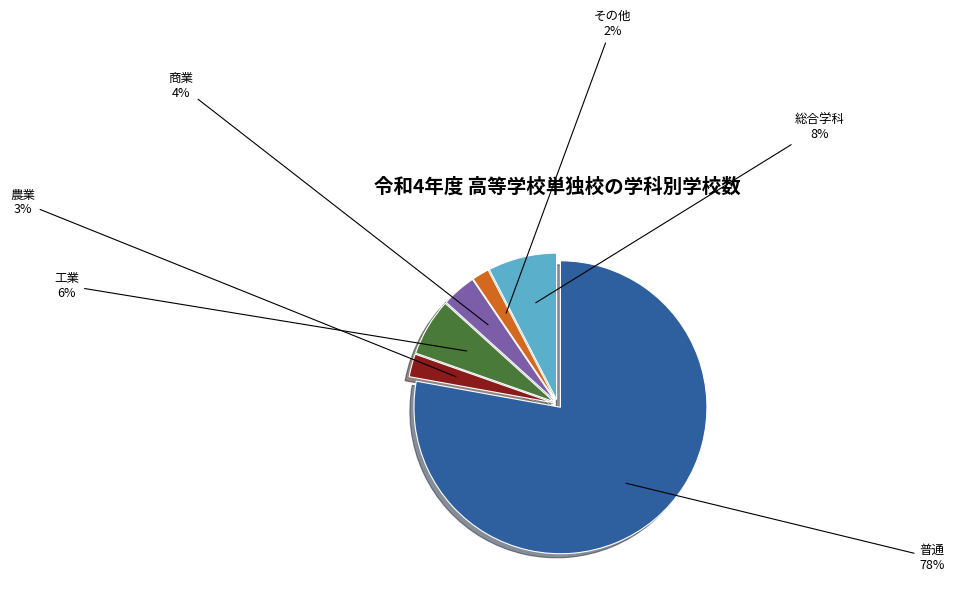

Is the sum of 農業 and 普通 greater than half?

Yes